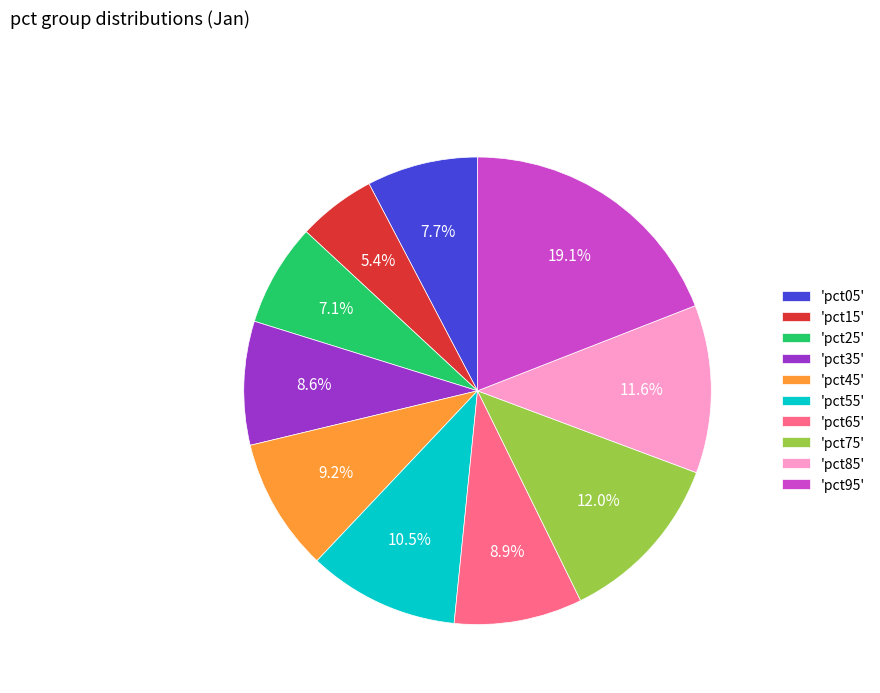

Is there a majority slice in this chart?

No